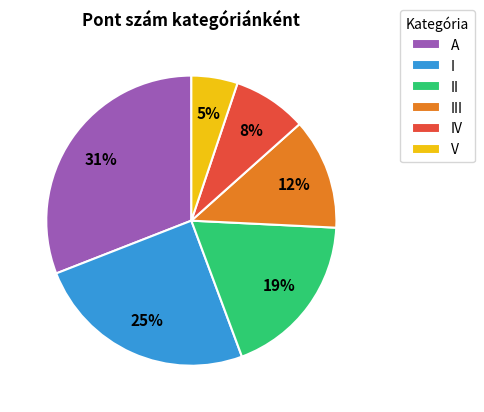

To the nearest percent, what is the difference between the largest and smallest slice percentages?

26%